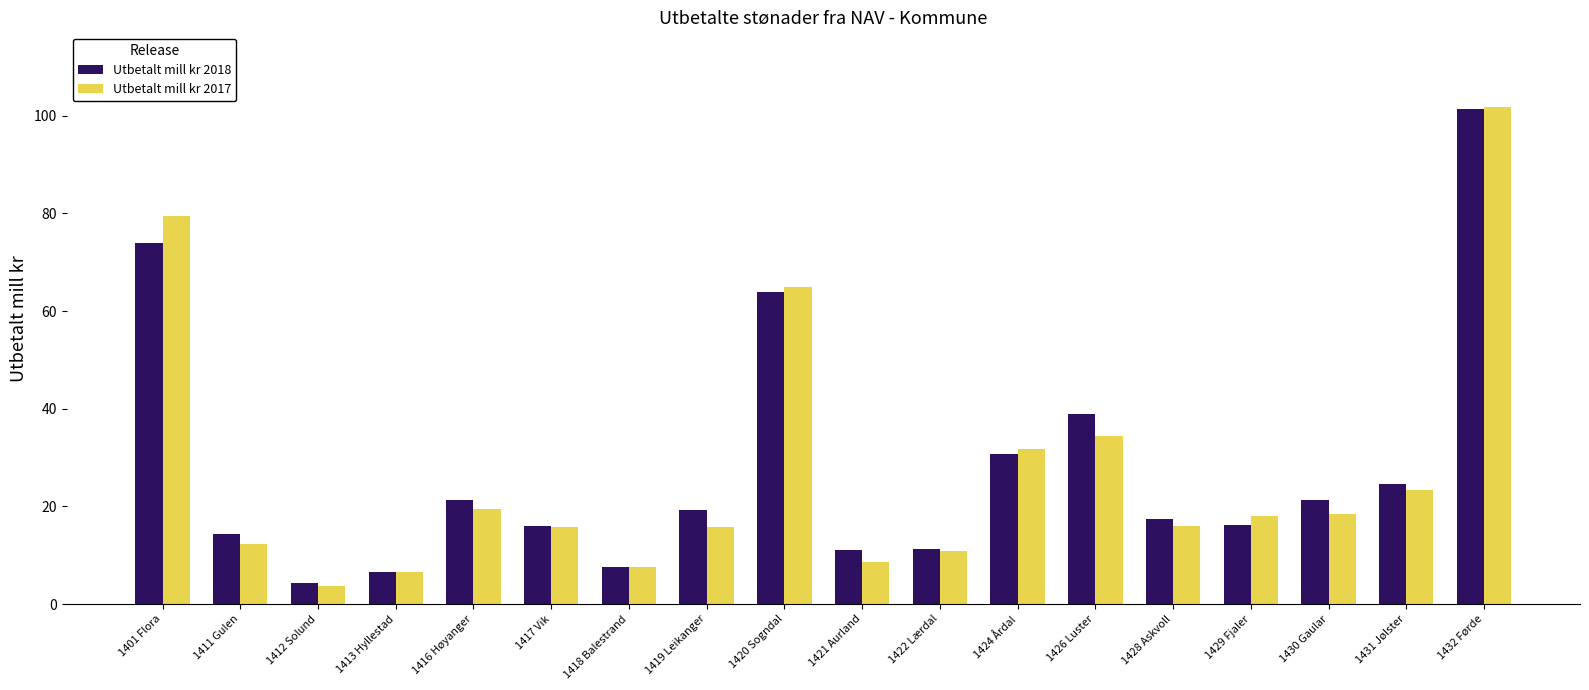

What is the spread (max minus min) of values at 1430 Gaular?

3.0